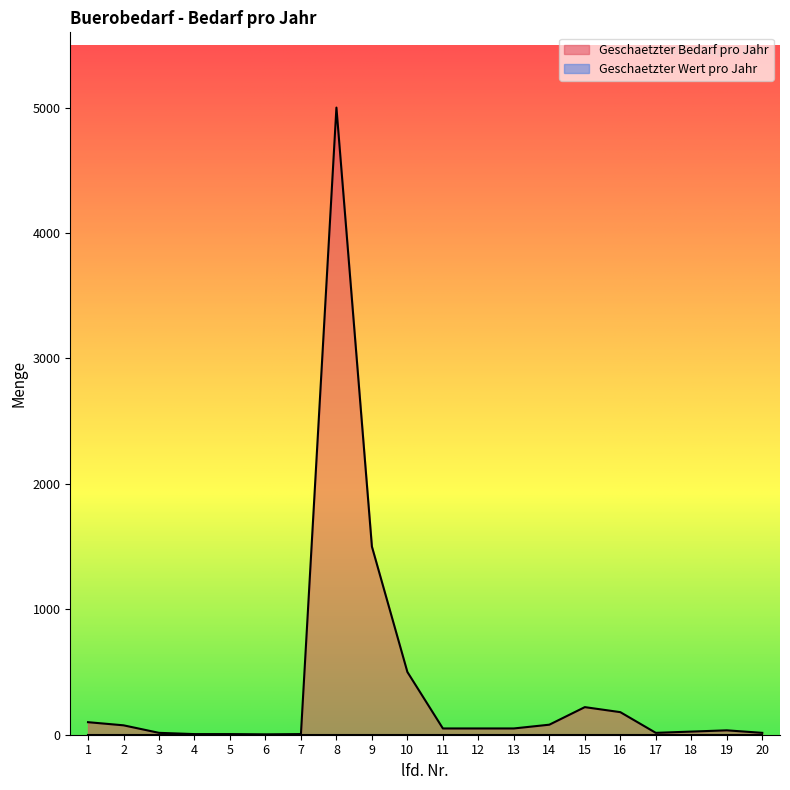

How many values exceed 50?

8